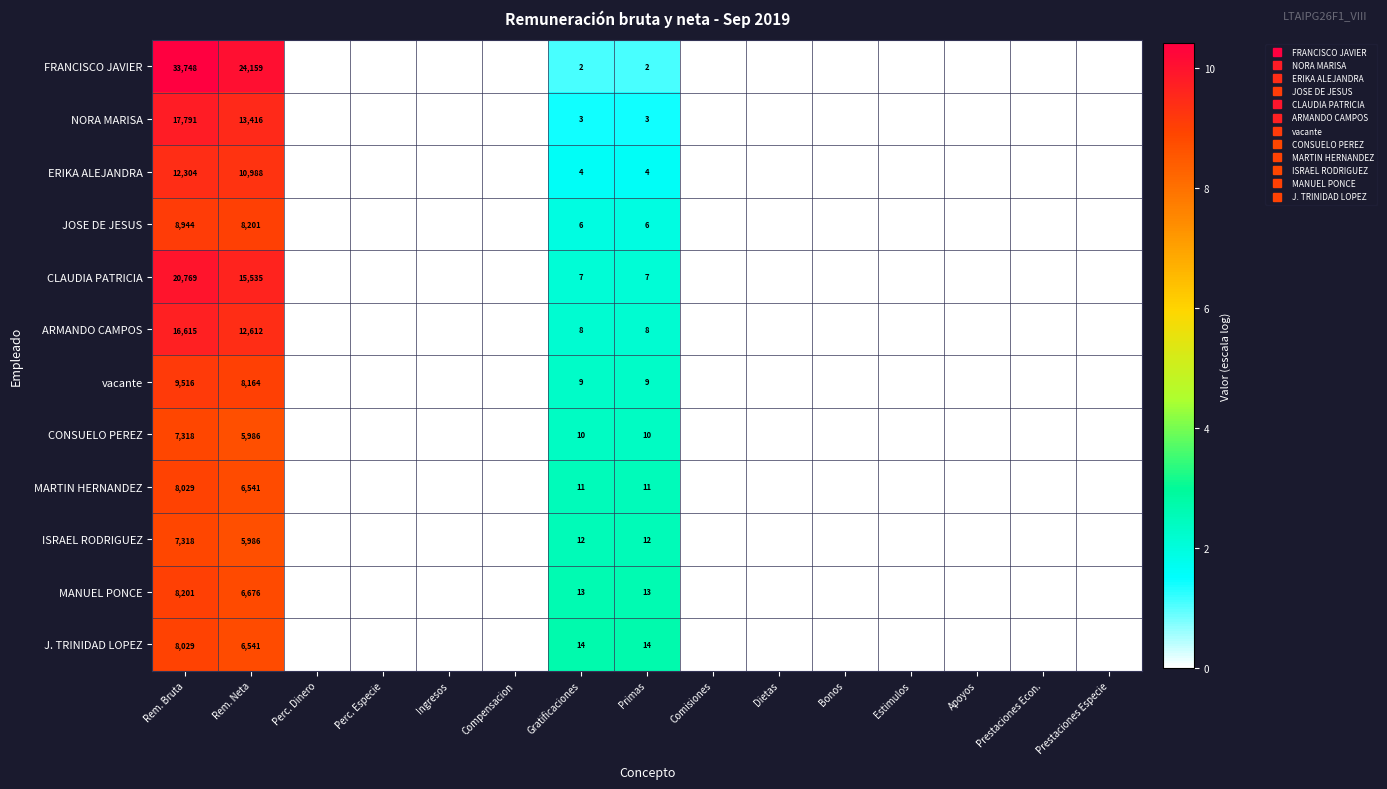

How many data points does each series have?

15